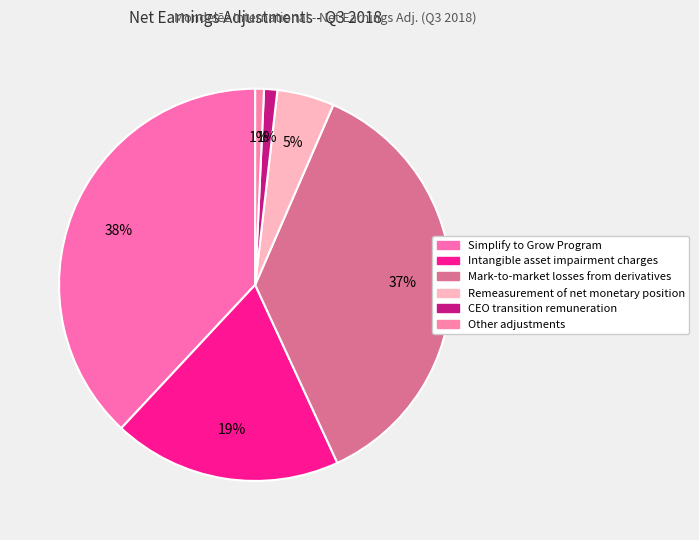

How many slices are in this pie chart?

6